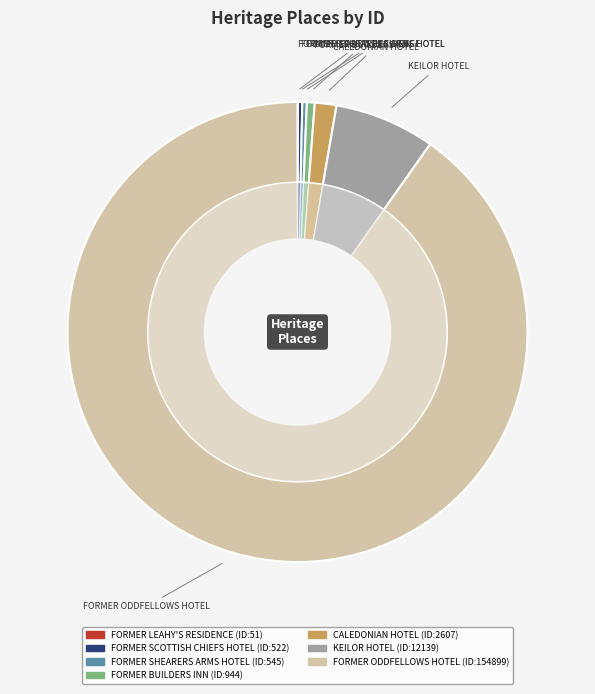

The FORMER SHEARERS ARMS HOTEL slice represents 0% of the pie. True or false?

True